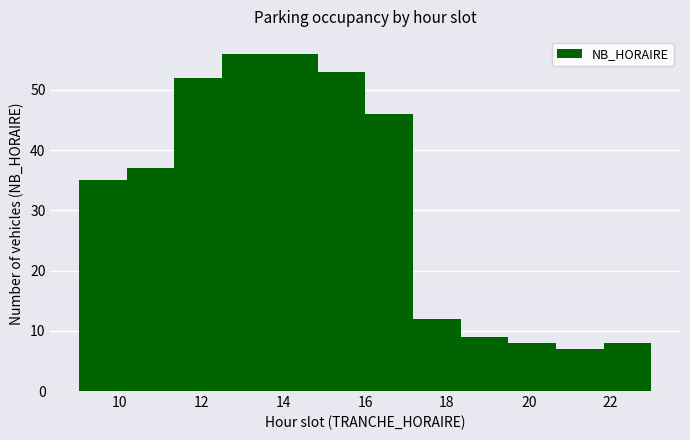

Reading left to right, transcribe this chart: for each bar, give the range it covers on the x-axis and its height. Neither the bar edges nor the heights are printed on the chart, so give them approximately, as read against the axes.

9.0 to 10.2: 35
10.2 to 11.4: 37
11.4 to 12.6: 52
12.6 to 13.6: 56
13.6 to 14.8: 56
14.8 to 16.0: 53
16.0 to 17.2: 46
17.2 to 18.4: 12
18.4 to 19.6: 9
19.6 to 20.6: 8
20.6 to 21.8: 7
21.8 to 23.0: 8